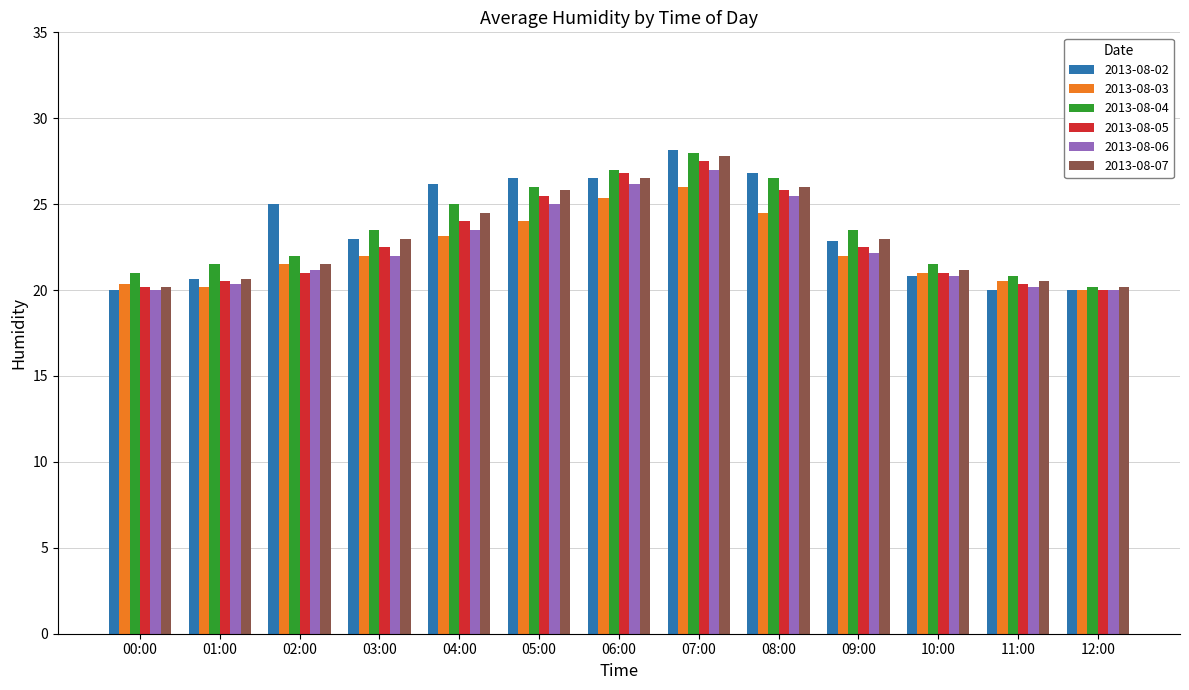

At which category is the sum across all series the highest?

07:00